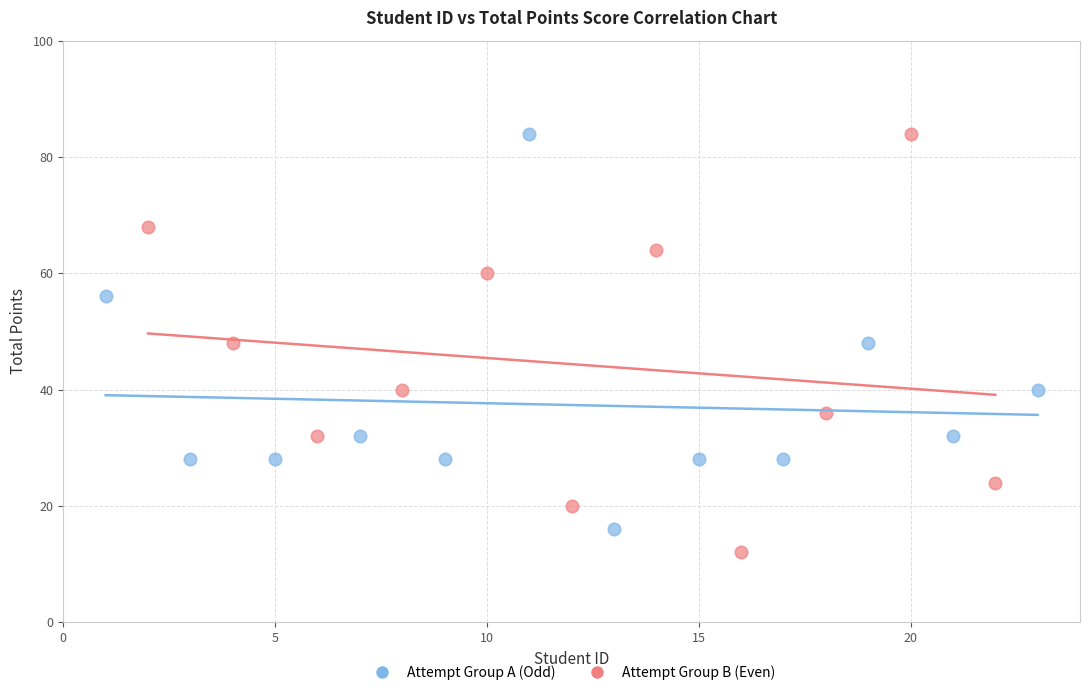

What are all the series names shown in the legend?

Attempt Group A (Odd), Attempt Group B (Even)